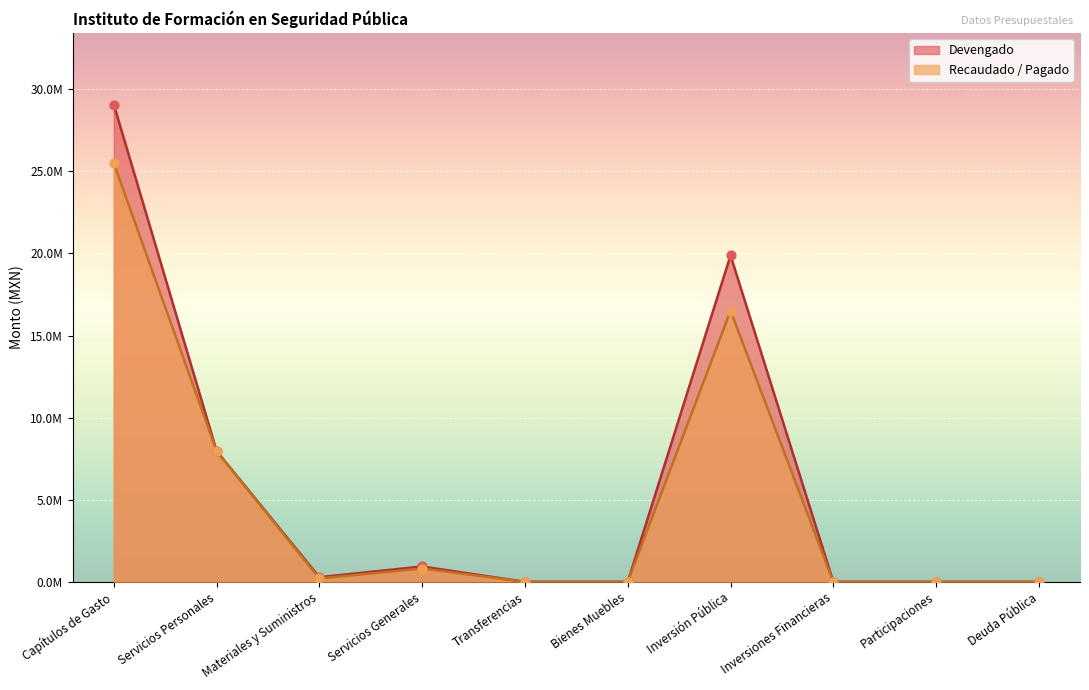

Which series has the widest spread of Y values?

Devengado